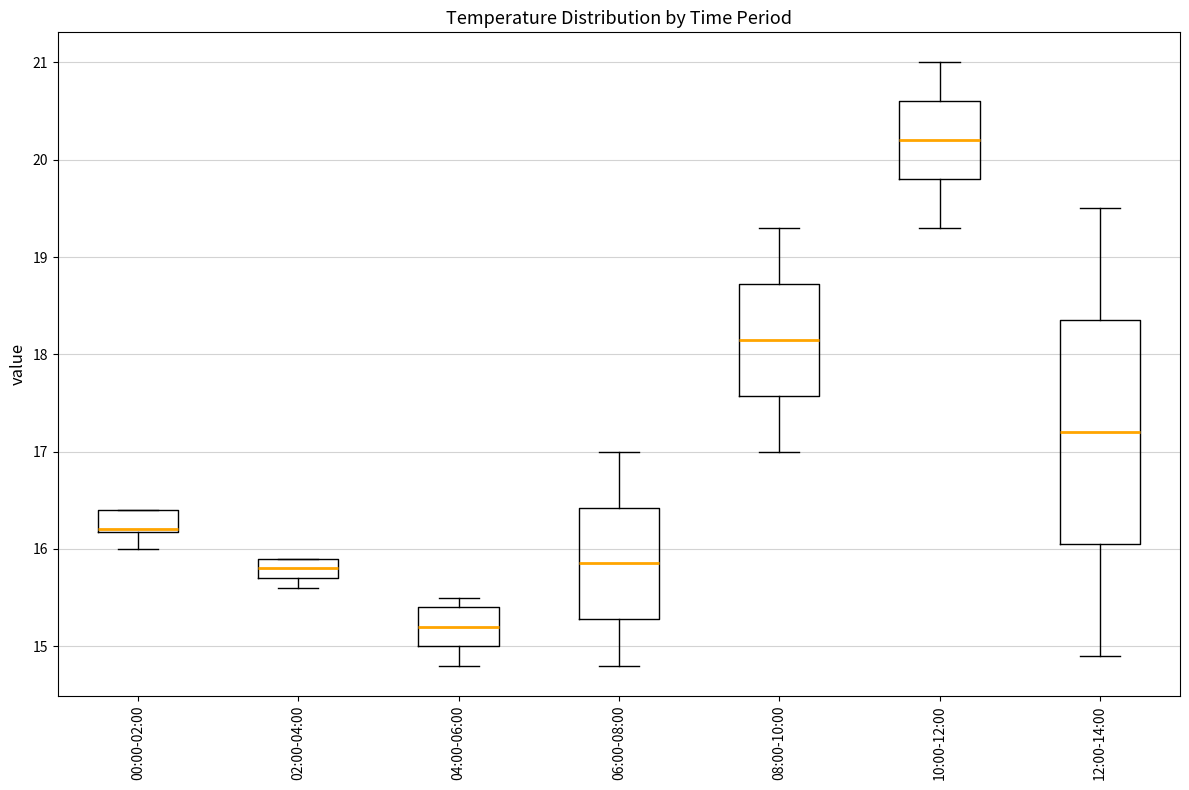

Reading left to right, transcribe this box plot: for each box, give where its median line is, the range the box spans, and where its two whiskers end, as read against the y-axis. The values are not printed on the chart, so give them approximately, as read against the axis.

00:00-02:00: median 16.2 (drawn on the box's lower edge), box 16.2 to 16.4, whiskers 16.0 to 16.4
02:00-04:00: median 15.8, box 15.7 to 15.9, whiskers 15.6 to 15.9
04:00-06:00: median 15.2, box 15.0 to 15.4, whiskers 14.8 to 15.5
06:00-08:00: median 15.9, box 15.3 to 16.4, whiskers 14.8 to 17.0
08:00-10:00: median 18.2, box 17.6 to 18.7, whiskers 17.0 to 19.3
10:00-12:00: median 20.2, box 19.8 to 20.6, whiskers 19.3 to 21.0
12:00-14:00: median 17.2, box 16.1 to 18.4, whiskers 14.9 to 19.5